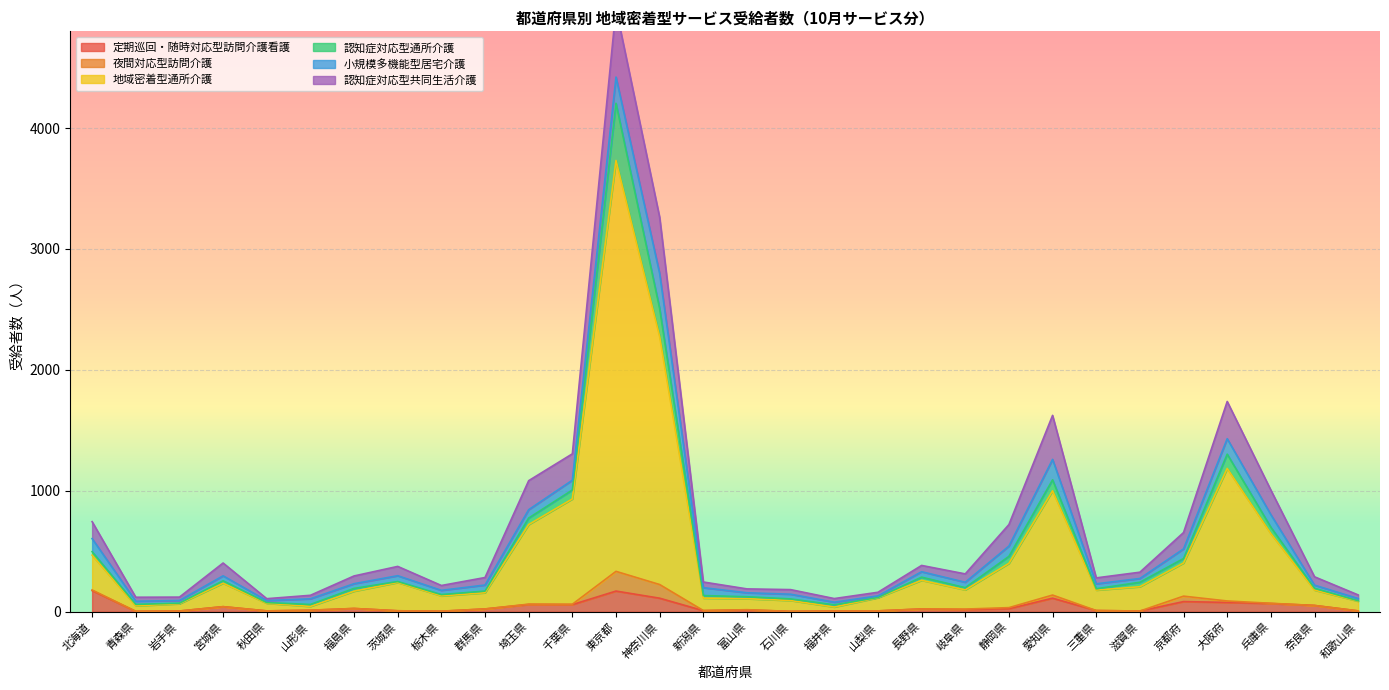

How many interior local valleys does the 定期巡回・随時対応型訪問介護看護 series have?

8